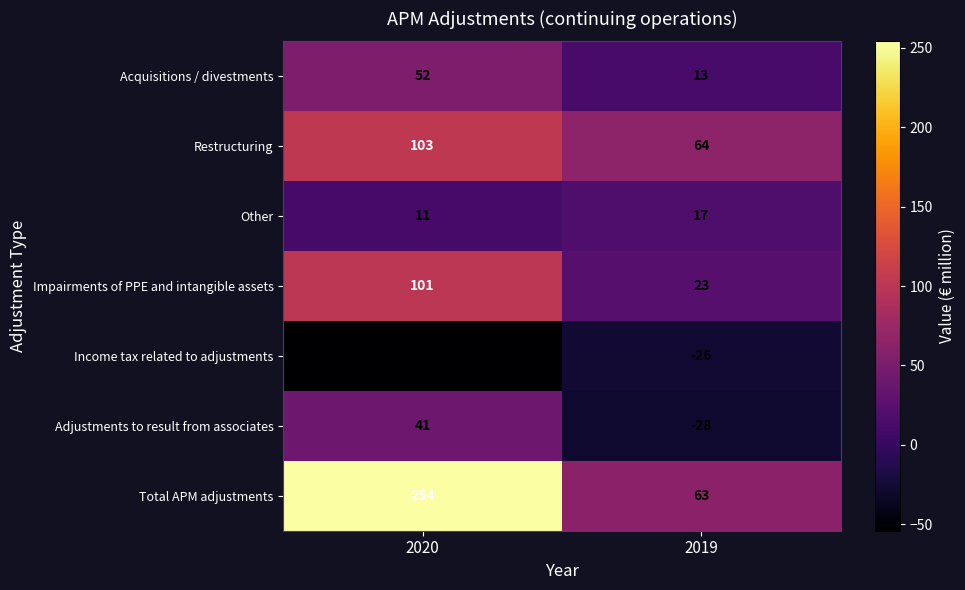

Between 2020 and 2019, which series saw the biggest shift?

Total APM adjustments